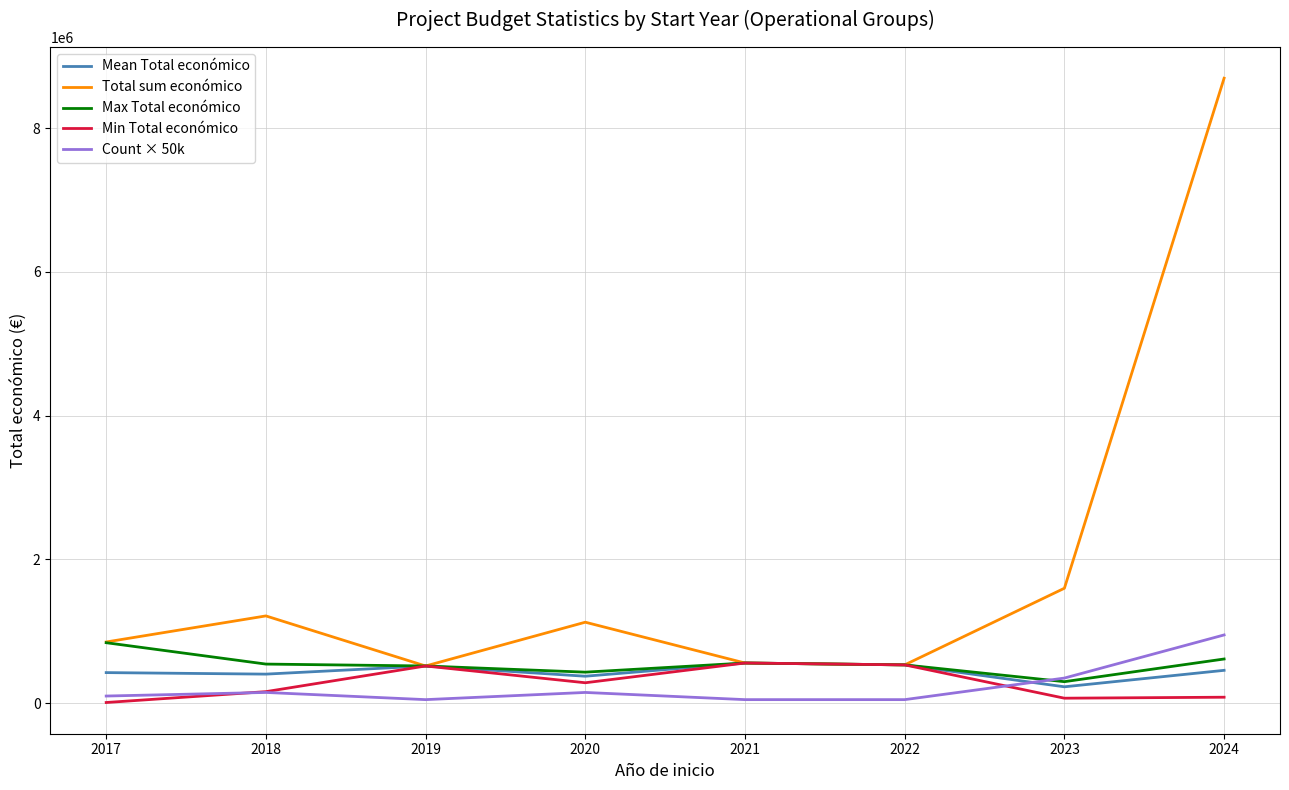

What is the greatest value displayed?

8695680.0